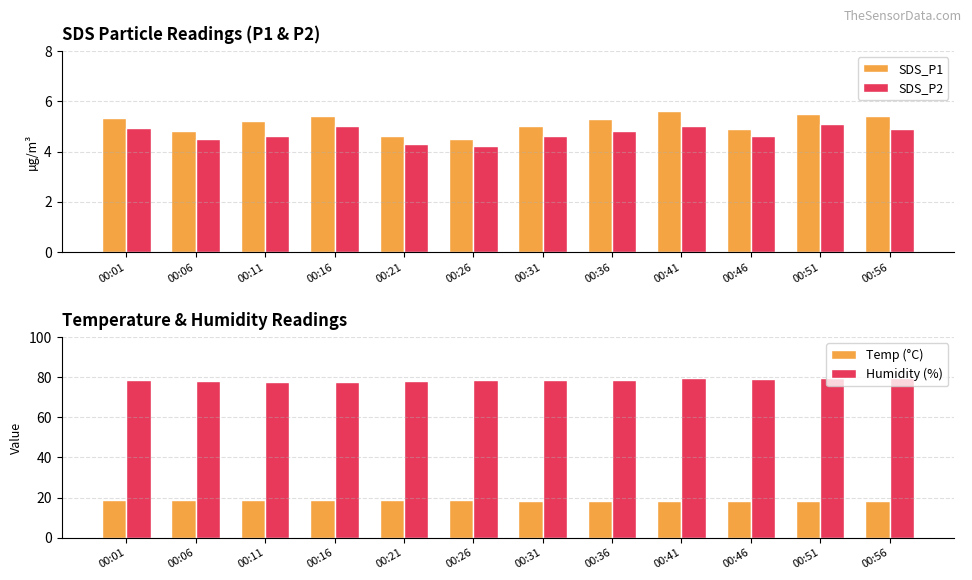

At which category does the chart reach its peak across all series?

00:41